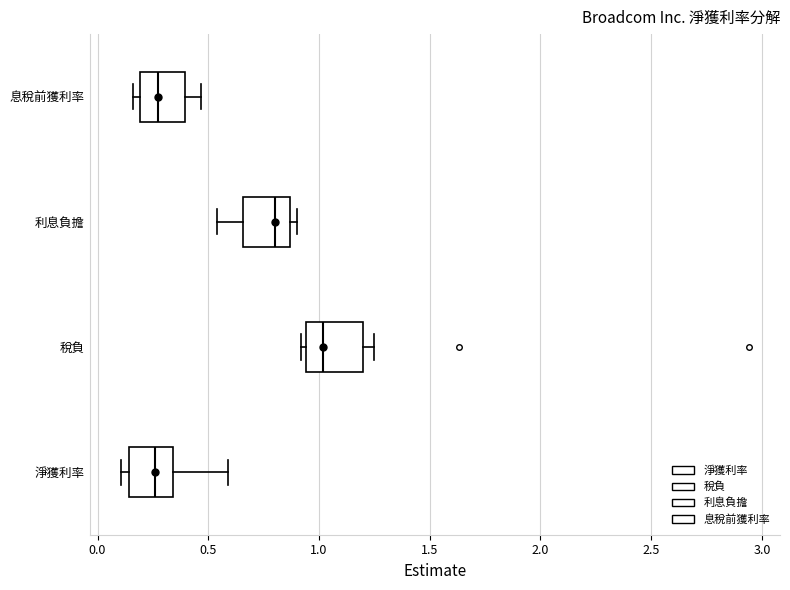

Reading bottom to top, transcribe this box plot: for each box, give where its median line is, the range the box spans, and where its two whiskers end, as read against the x-axis. The values are not printed on the chart, so give them approximately, as read against the axis.

淨獲利率: median 0.25, box 0.15 to 0.35, whiskers 0.10 to 0.60
稅負: median 1.00, box 0.95 to 1.20, whiskers 0.90 to 1.25
利息負擔: median 0.80, box 0.65 to 0.85, whiskers 0.55 to 0.90
息稅前獲利率: median 0.25, box 0.20 to 0.40, whiskers 0.15 to 0.45